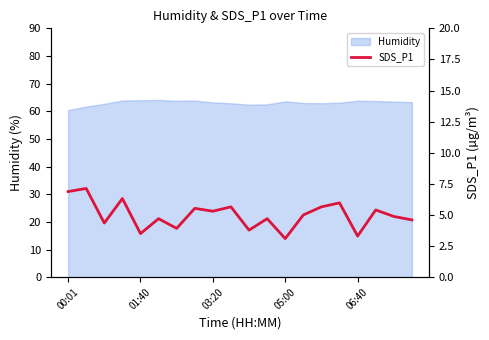

Count the number of categories in the chart.

20